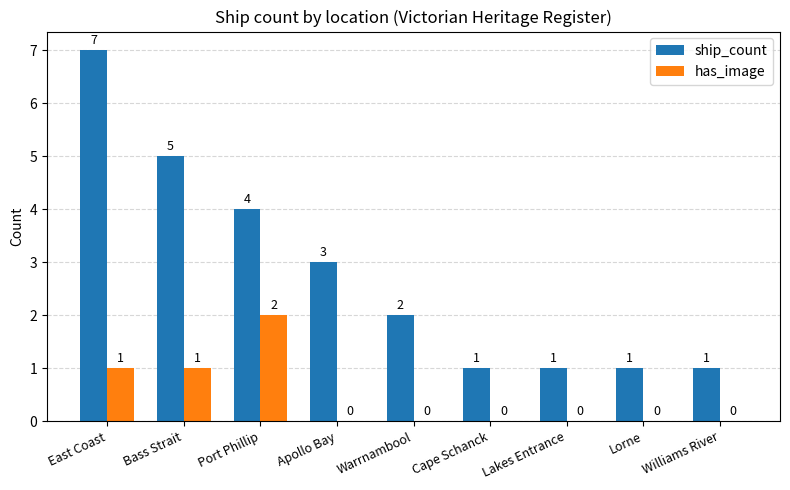

Are the bars grouped side by side (vs. stacked)?

Yes